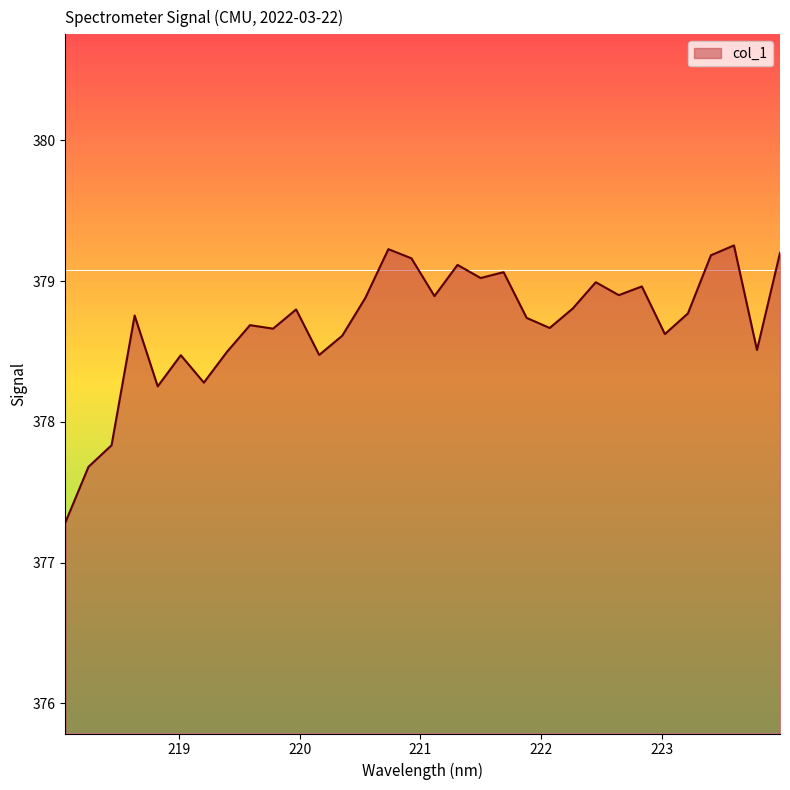

What is the minimum value shown in the chart?

377.3